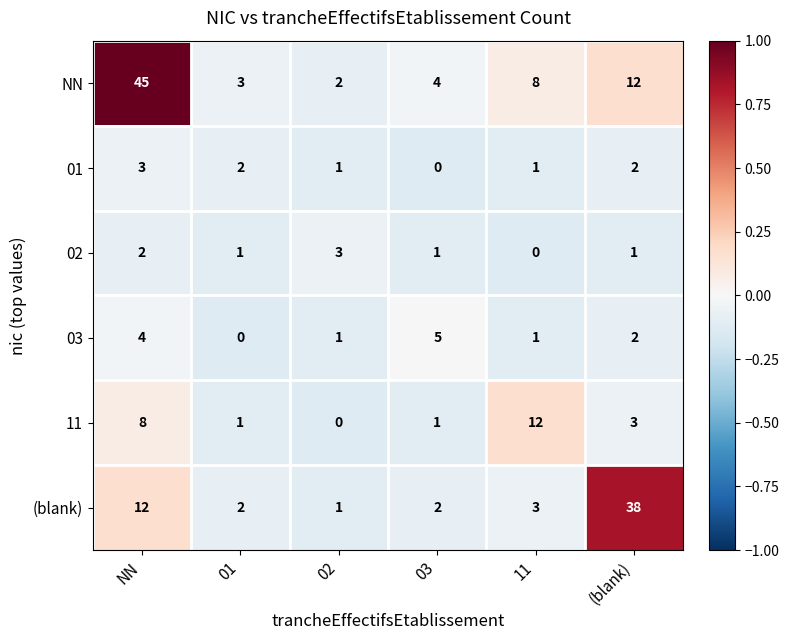

What is the sum of the NN values at NN and 11?

53